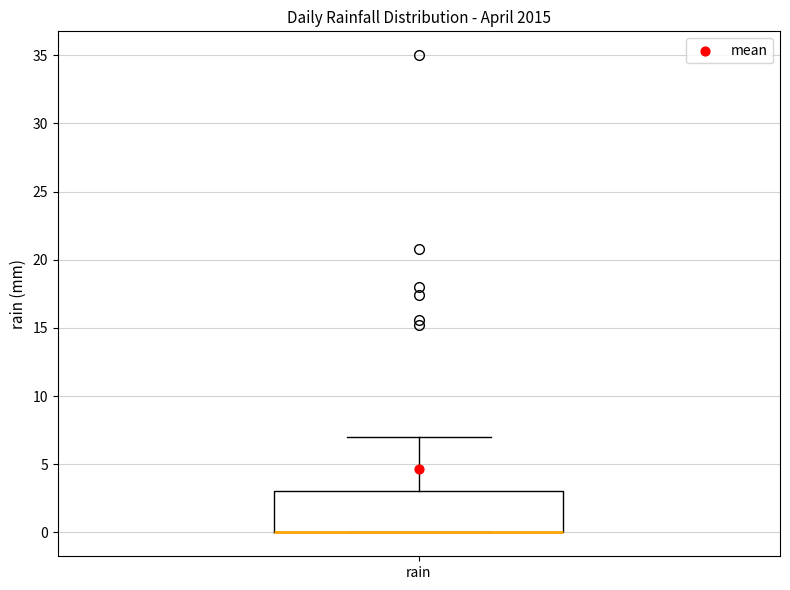

Transcribe this box plot: give where the median line is, the range the box spans, and where the two whiskers end, as read against the y-axis. The values are not printed on the chart, so give them approximately, as read against the axis.

median 0 (drawn on the box's lower edge), box 0 to 3, whiskers 0 to 7